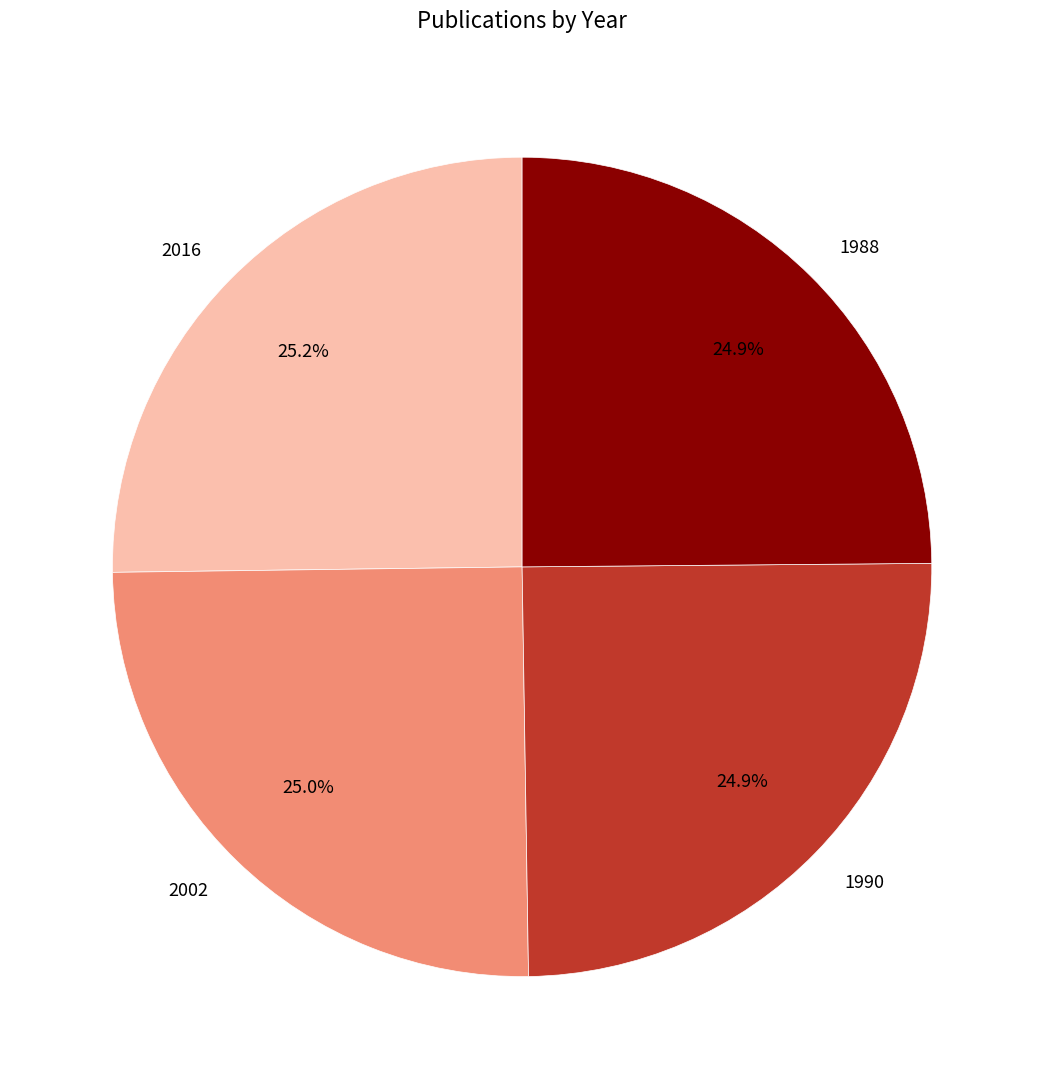

To the nearest percent, what is the average slice percentage?

25%